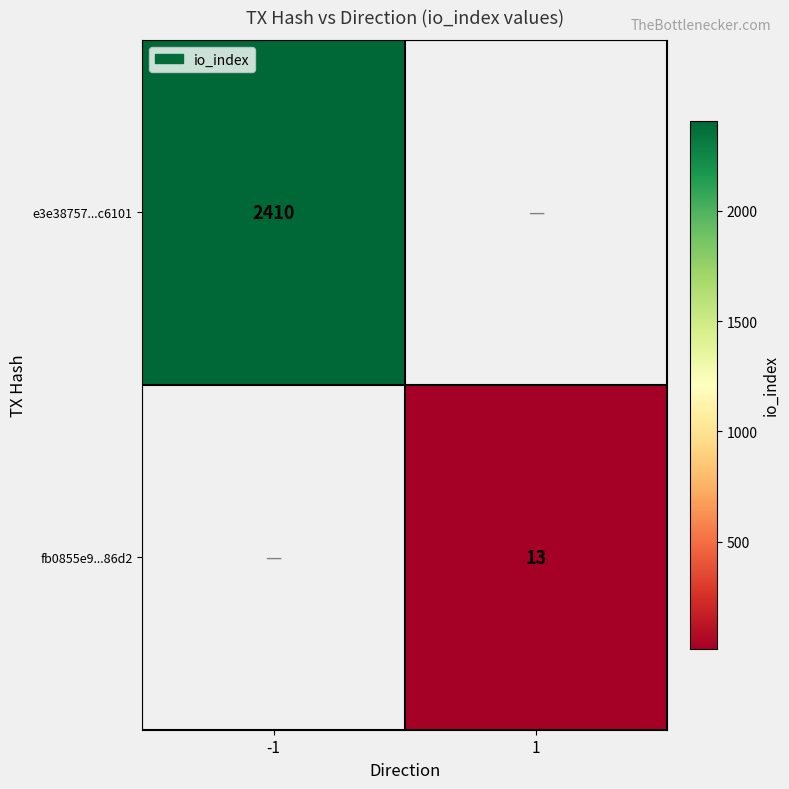

The value of e3e38757...c6101 at -1 is 2410. True or false?

True